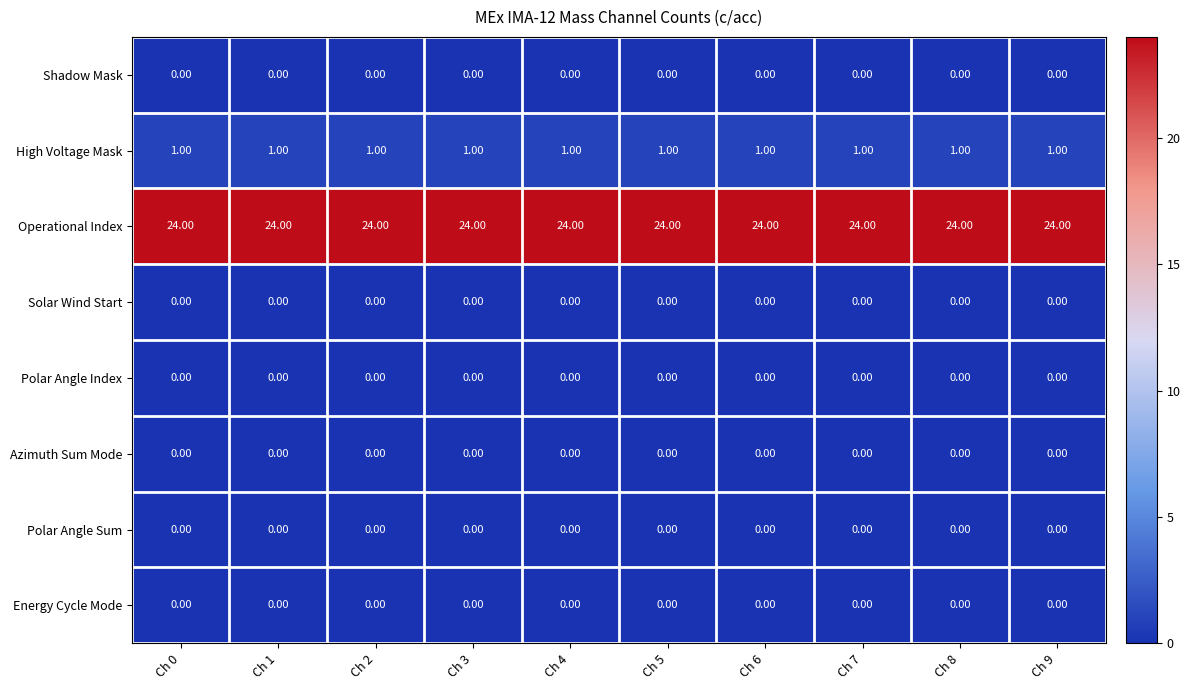

What is the difference between the highest and lowest values at Ch 1?

24